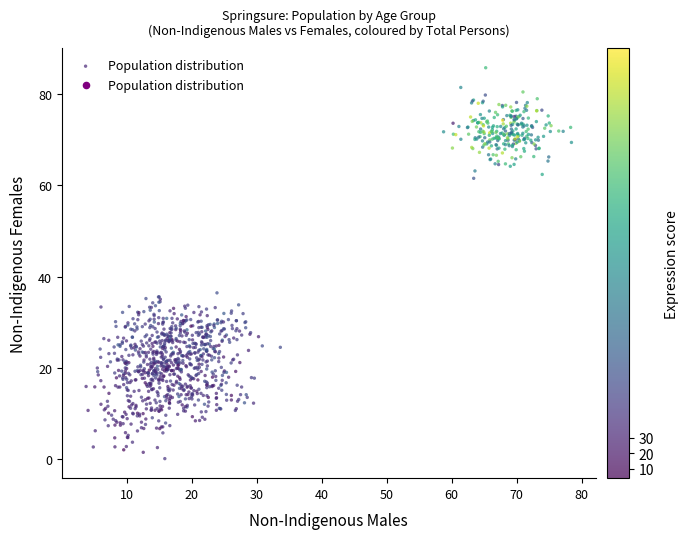

What is the range of X values (max minus min)?

74.7